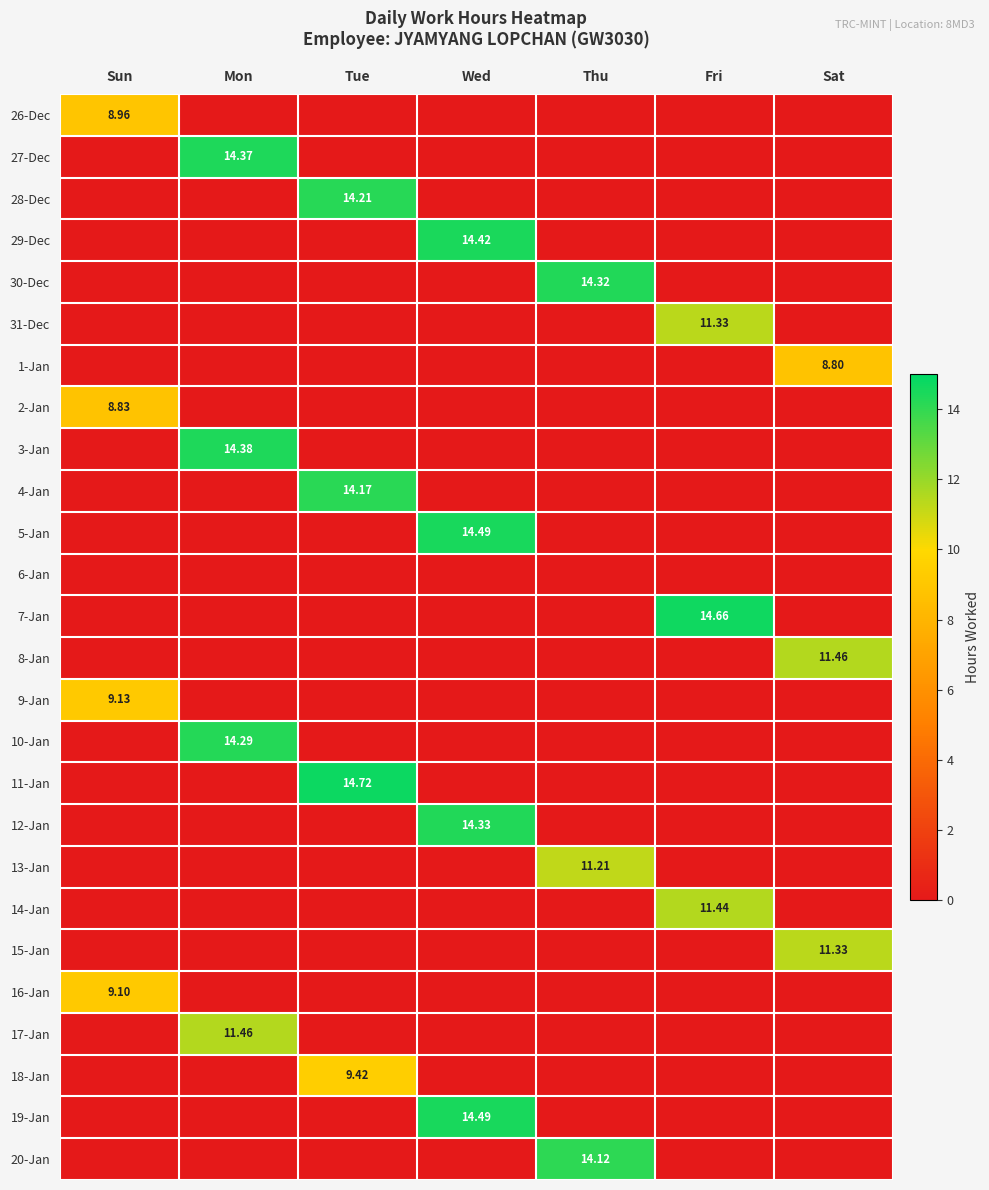

Where is 30-Dec nearest to the value 7?

Sun